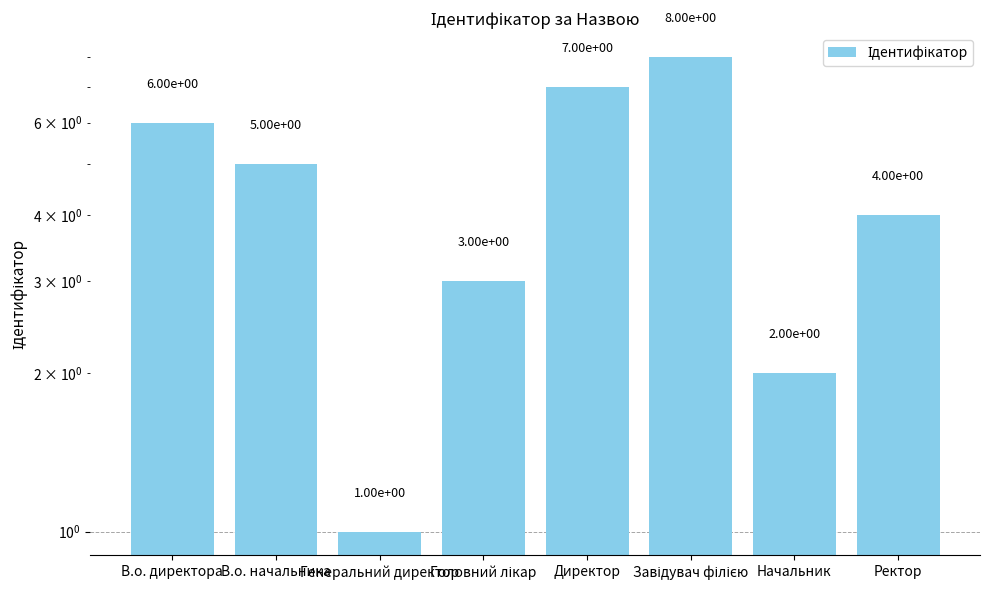

Is it true that the value at Головний лікар is 3?

True